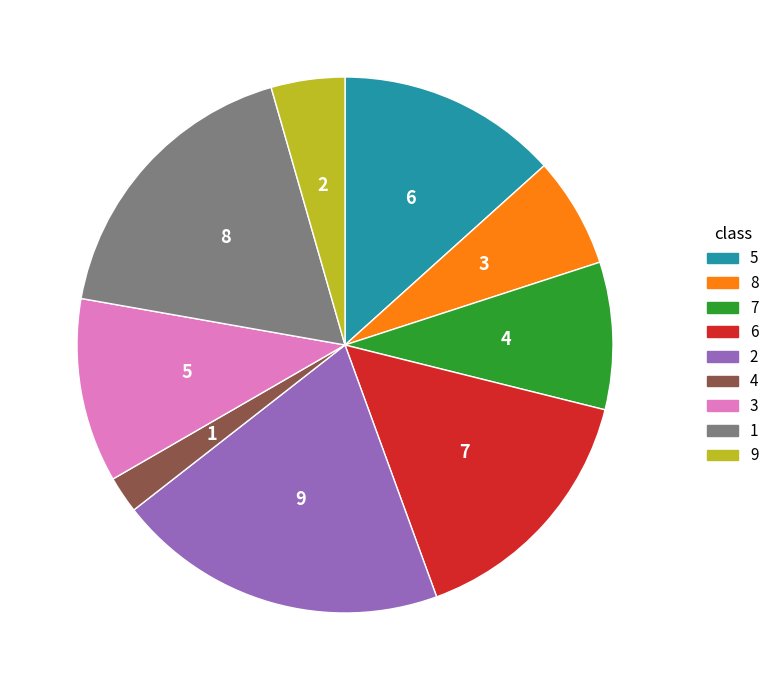

What percentage is the 9 slice, to the nearest percent?

4%